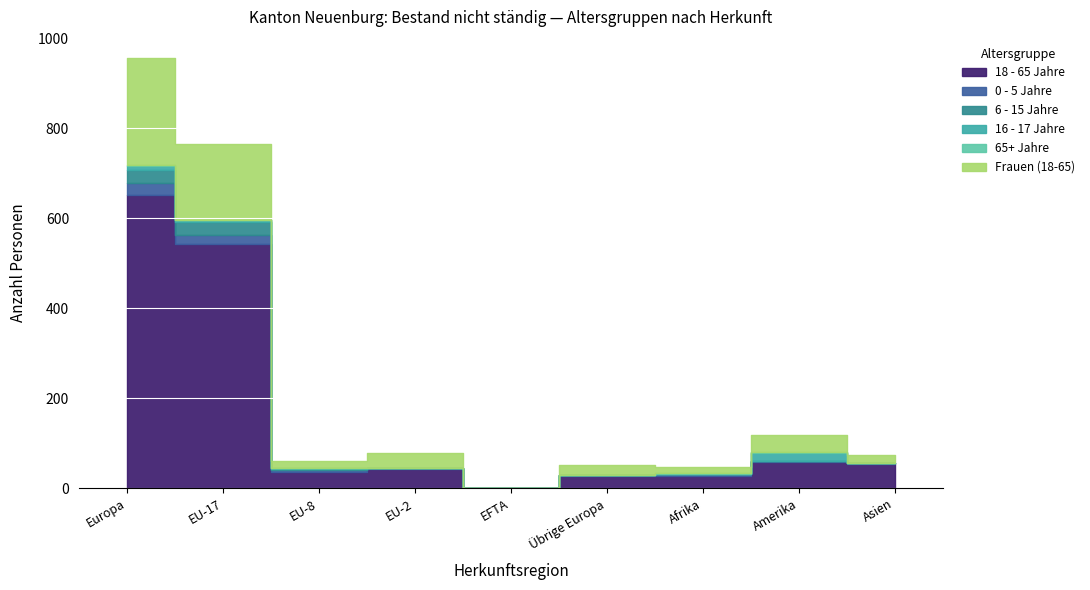

At which category does 65+ Jahre reach its first local peak?

Amerika